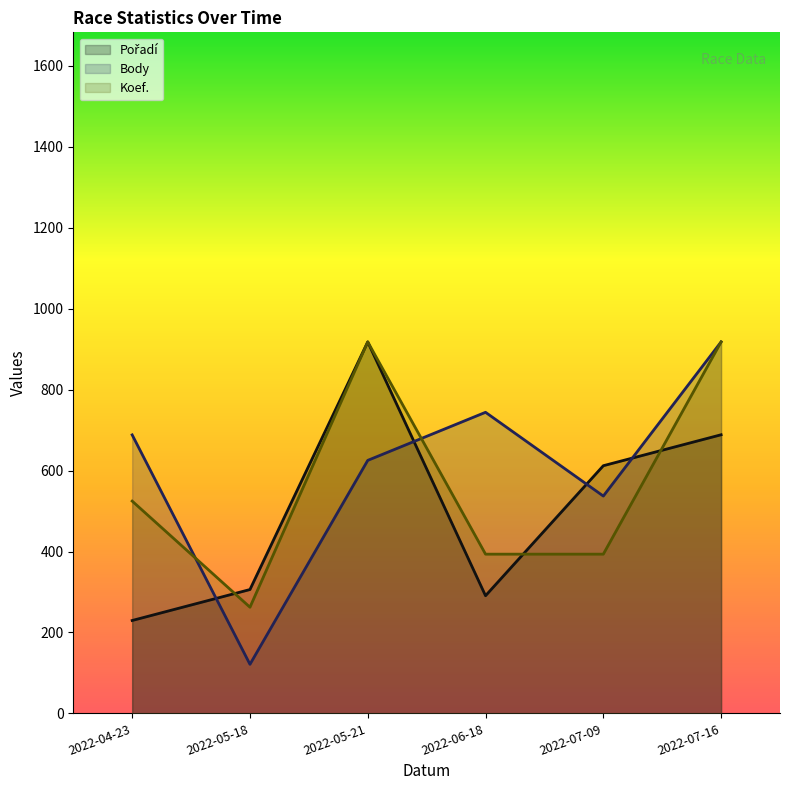

How many series are shown in this chart?

3